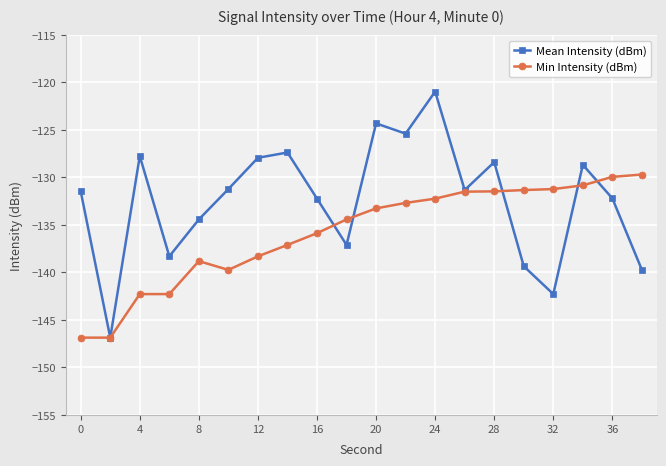

Which series has the largest total across all categories?

Mean Intensity (dBm)